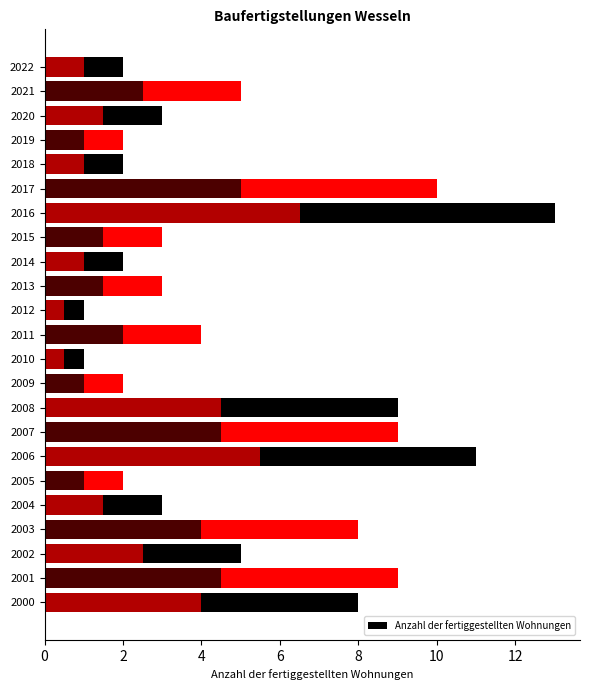

Does the chart contain stacked bars?

No